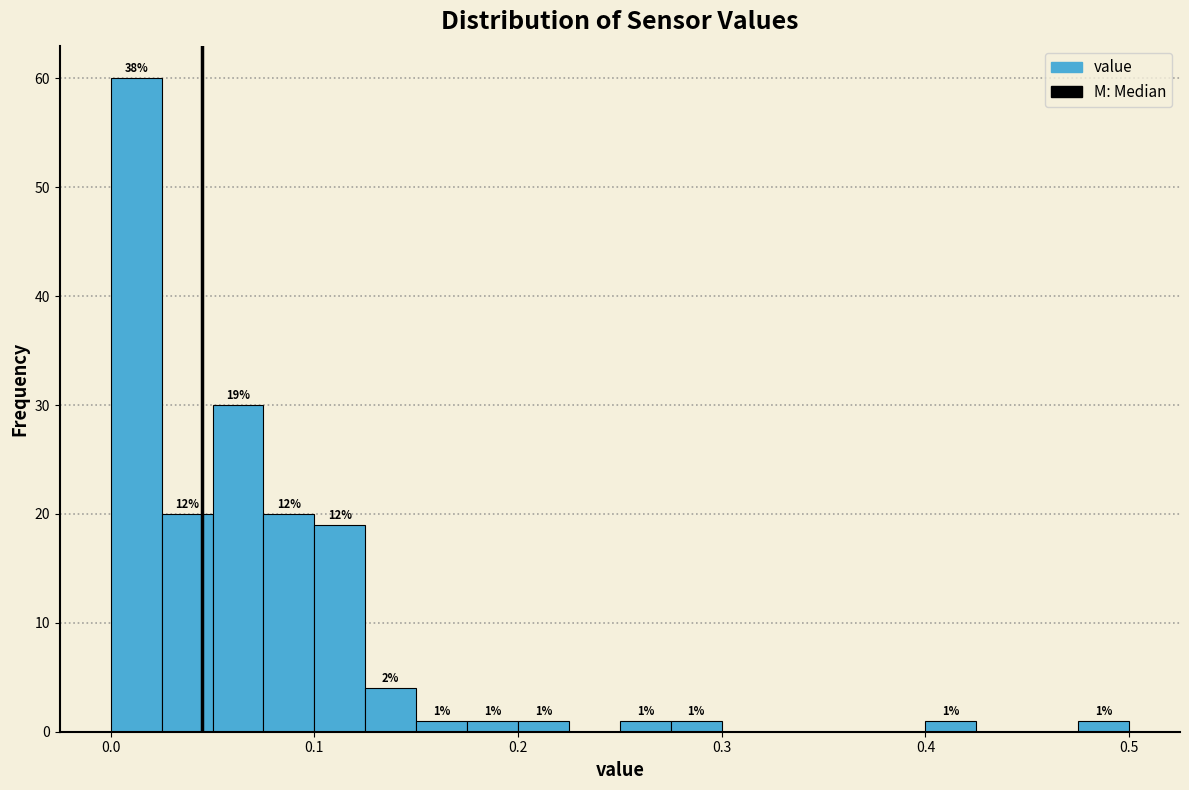

Around what value on the x-axis is the tallest bar? Give the approximate position of its centre, as read against the axis.

0.01